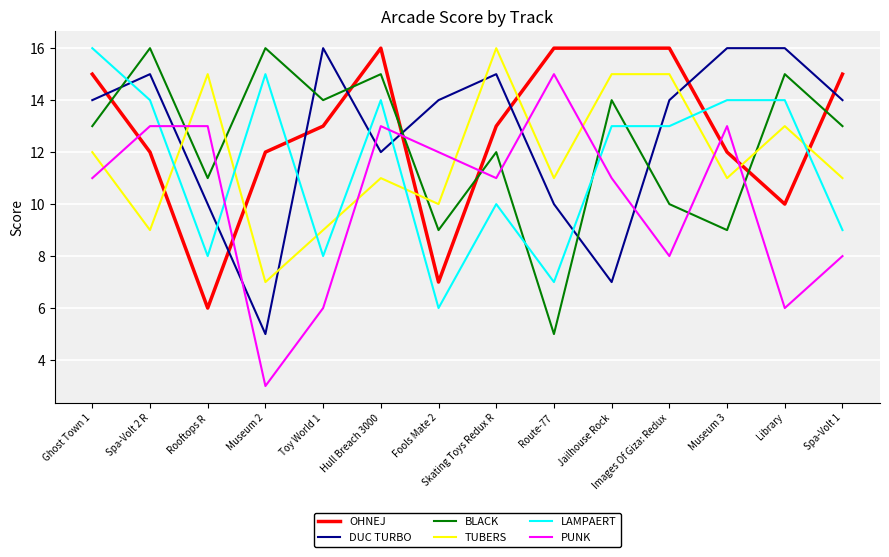

What position from the left is Hull Breach 3000?

6